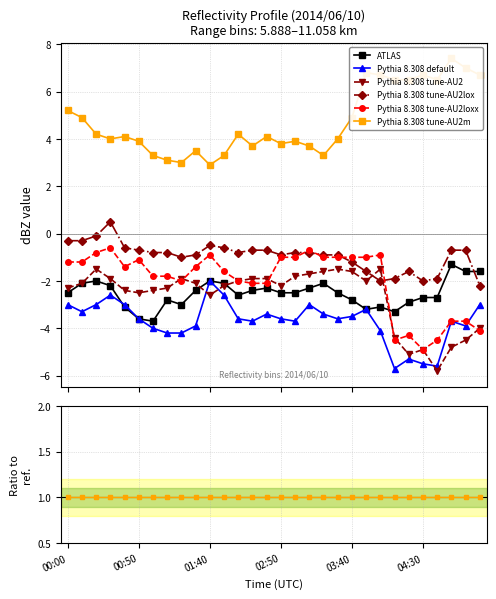

The value of Pythia 8.308 default at 27 is -0.3. True or false?

False